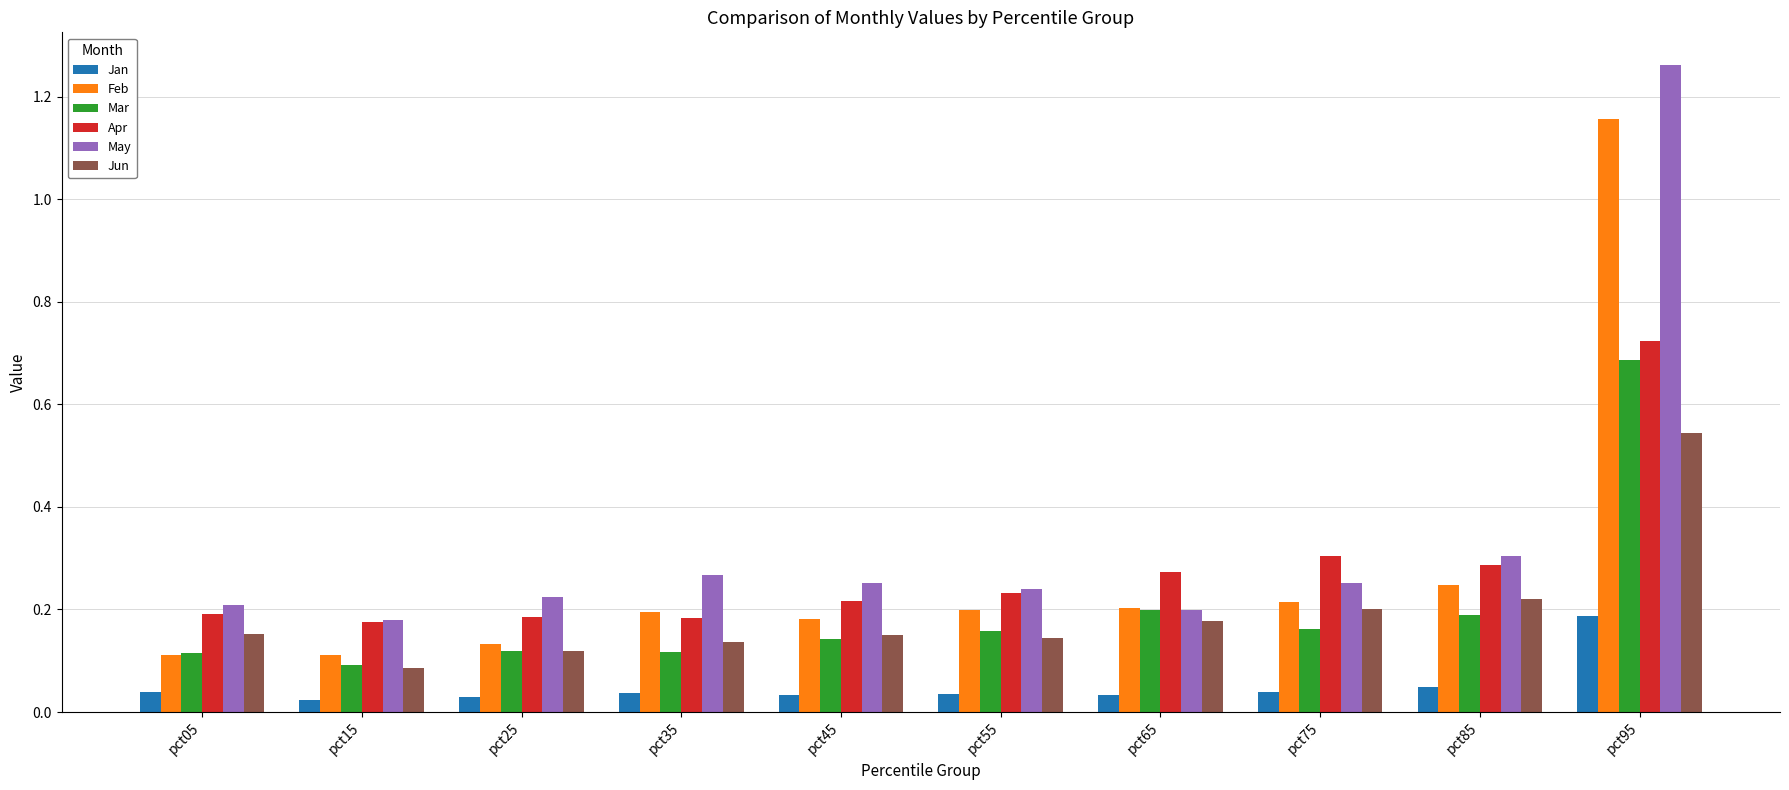

What is the sum of the Apr values at pct55 and pct05?

0.4